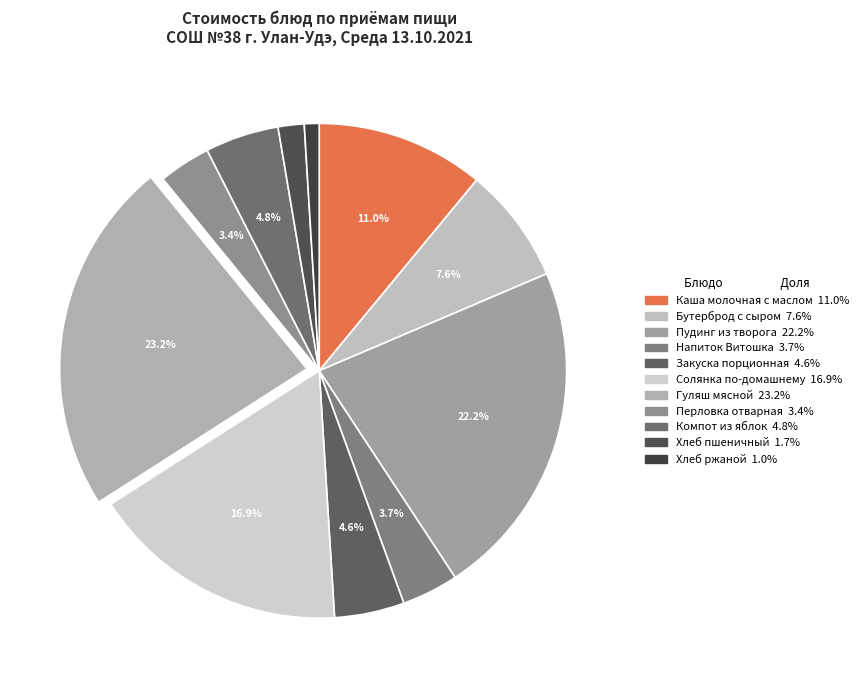

Count the number of slices in the pie.

11